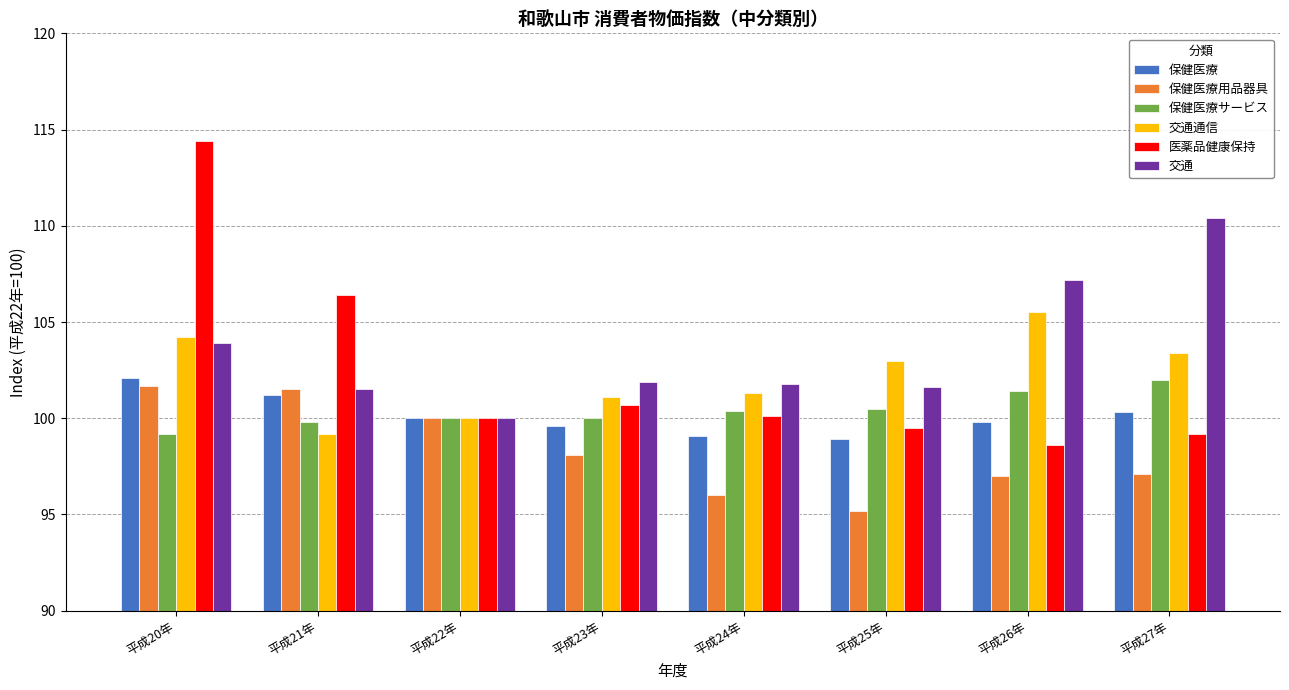

What is the difference between the second highest and second lowest values in the 保健医療用品器具 series?

5.5